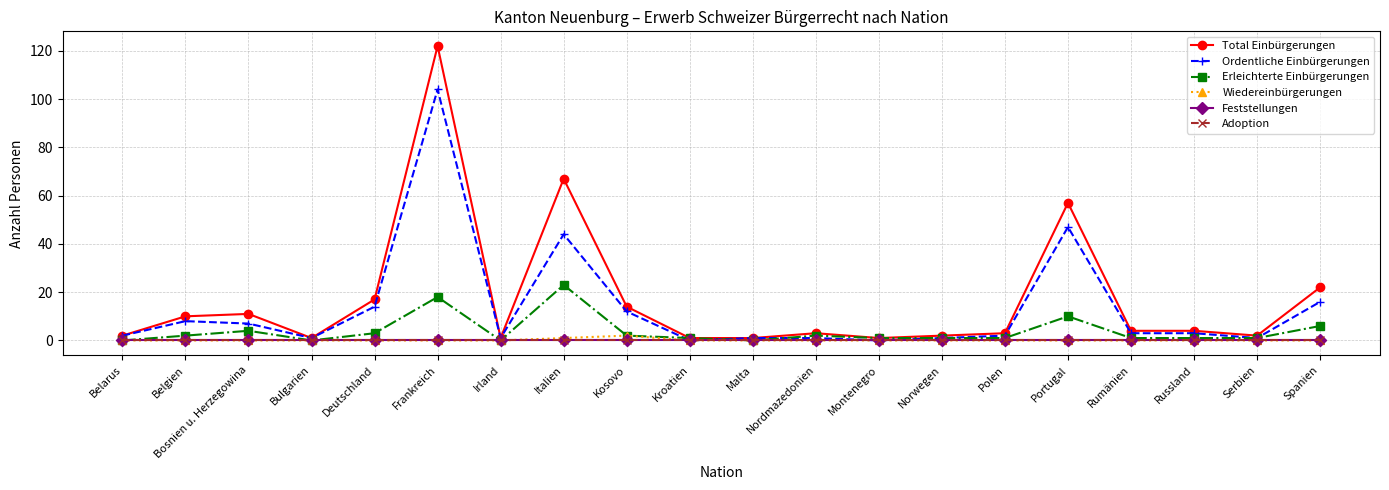

Does the chart have visible grid lines?

Yes